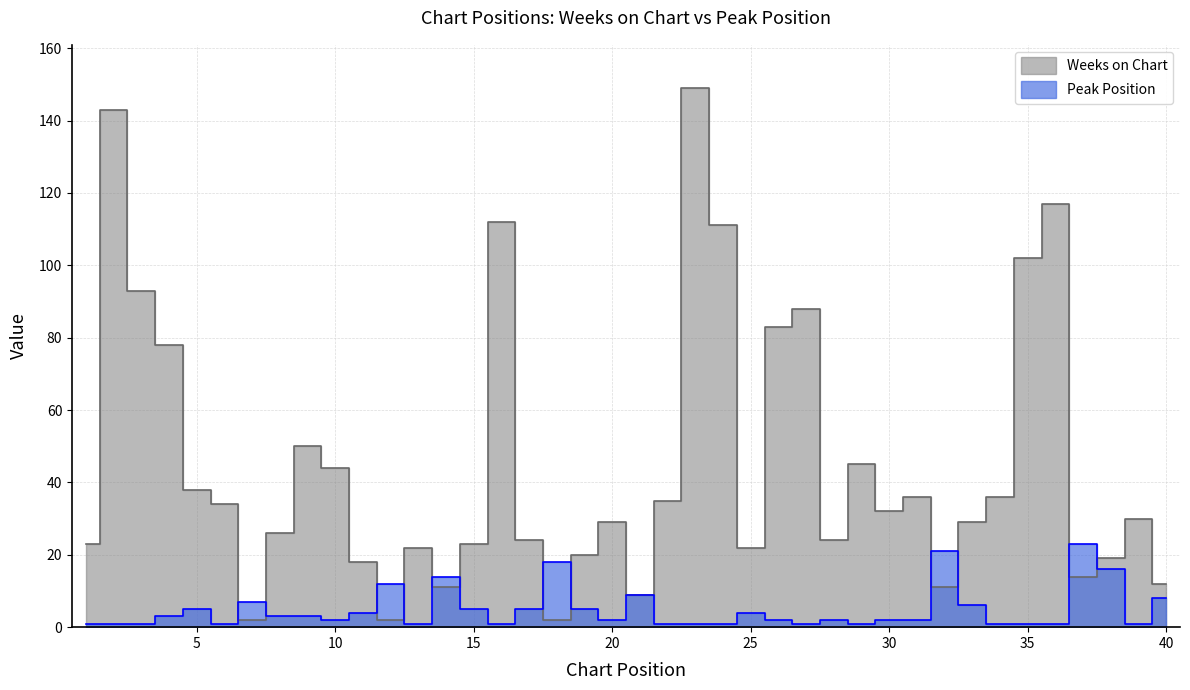

What is the value of the Peak Position point at the 25th from the left?

4